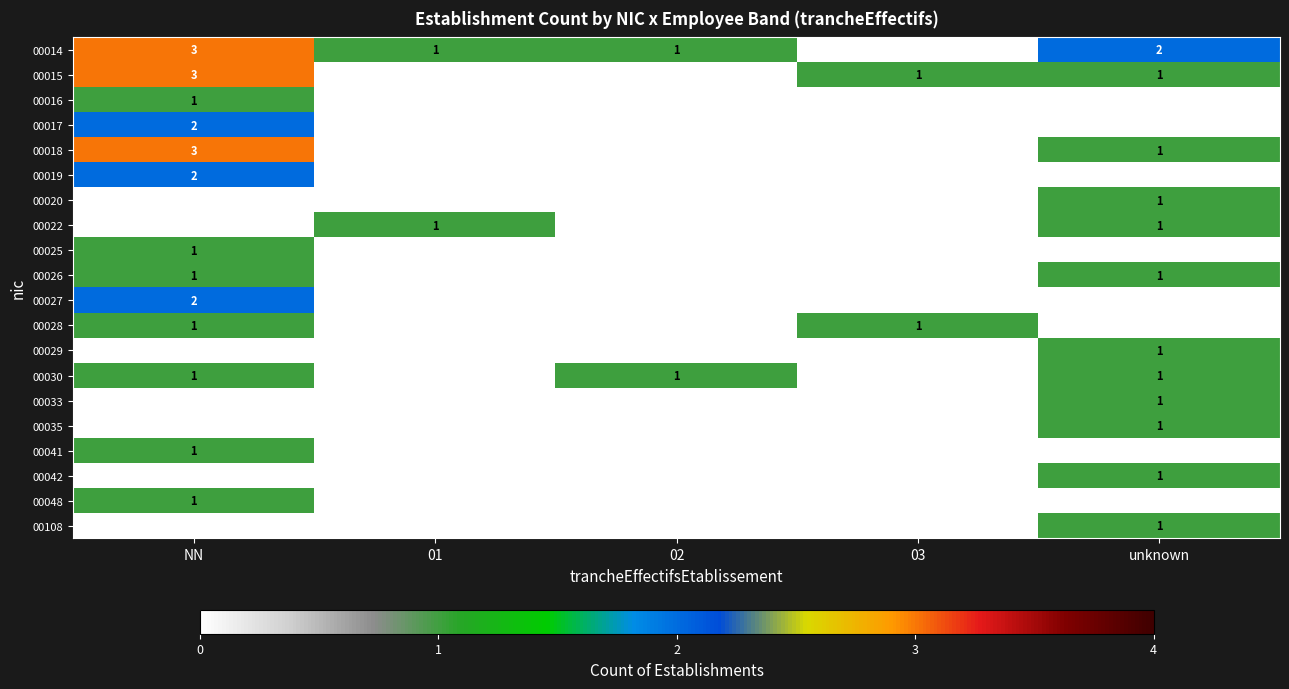

Is the value of 00022 at 01 greater than the value of 00015 at NN?

No